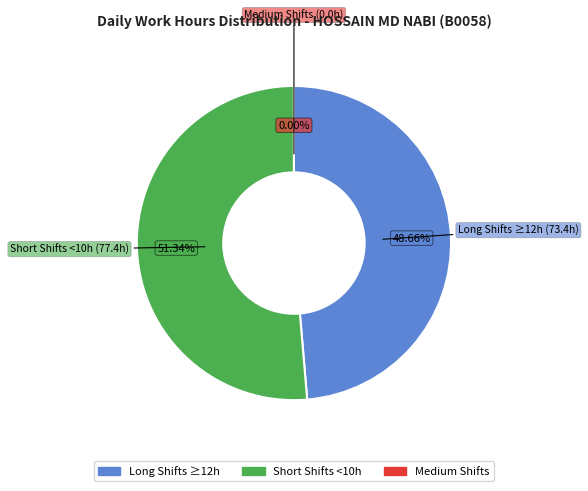

Does Wed 17 account for over 50% of the chart?

No